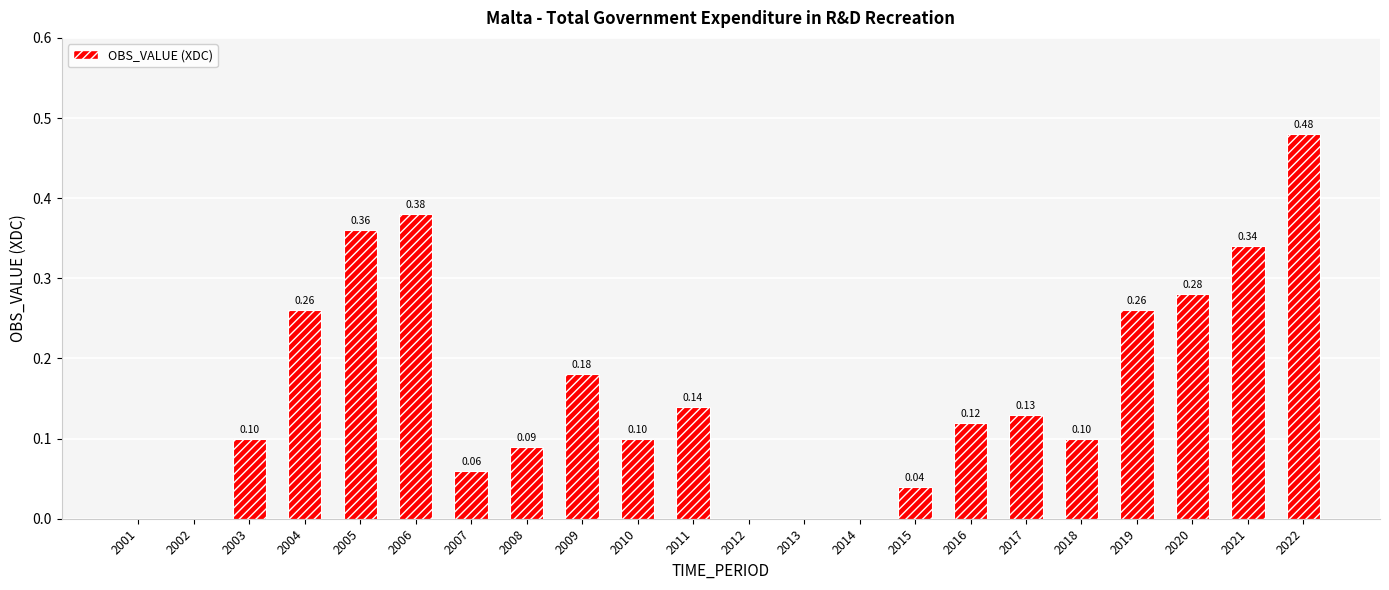

True or false: the data shows 0.3 at 2014.

False